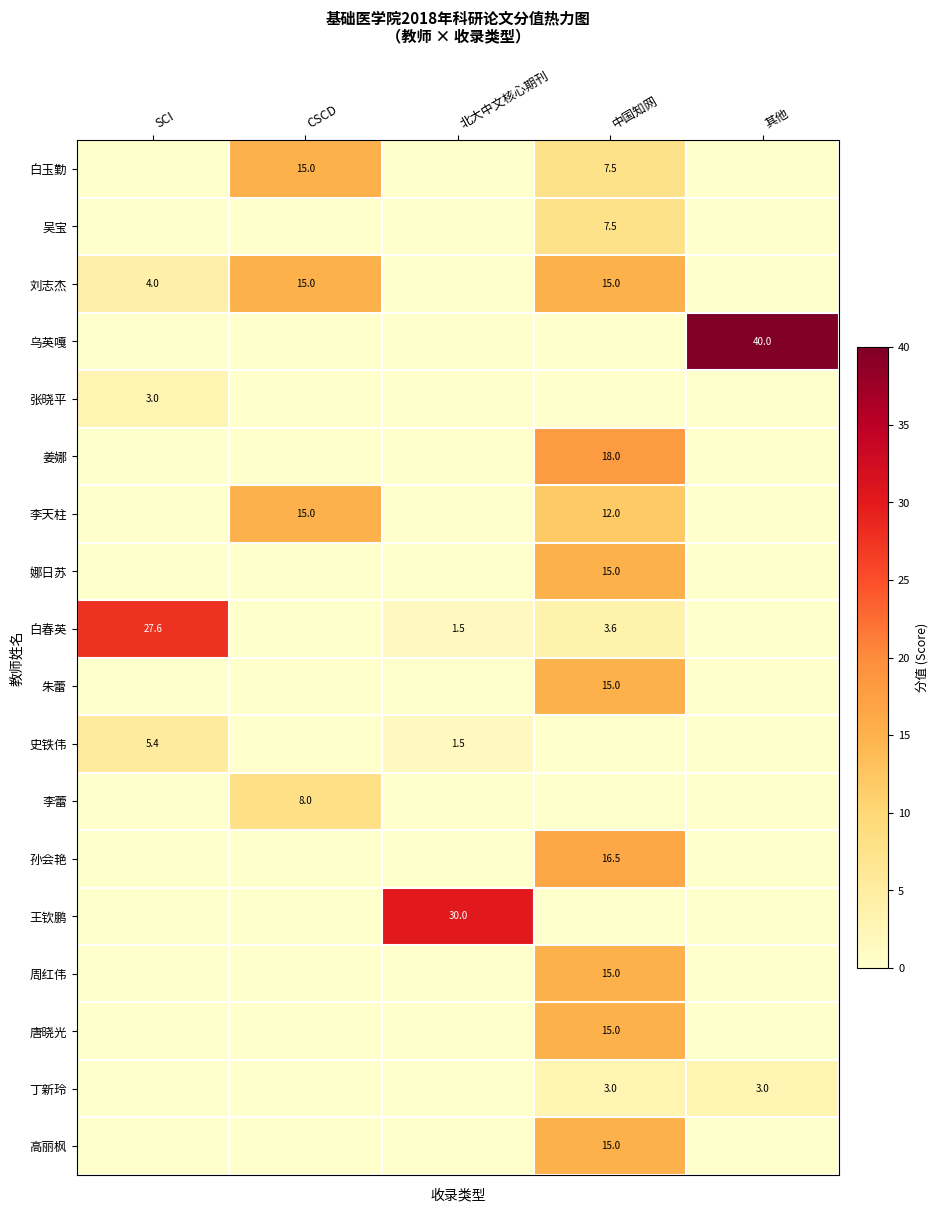

At how many categories does at least one series exceed 15?

4